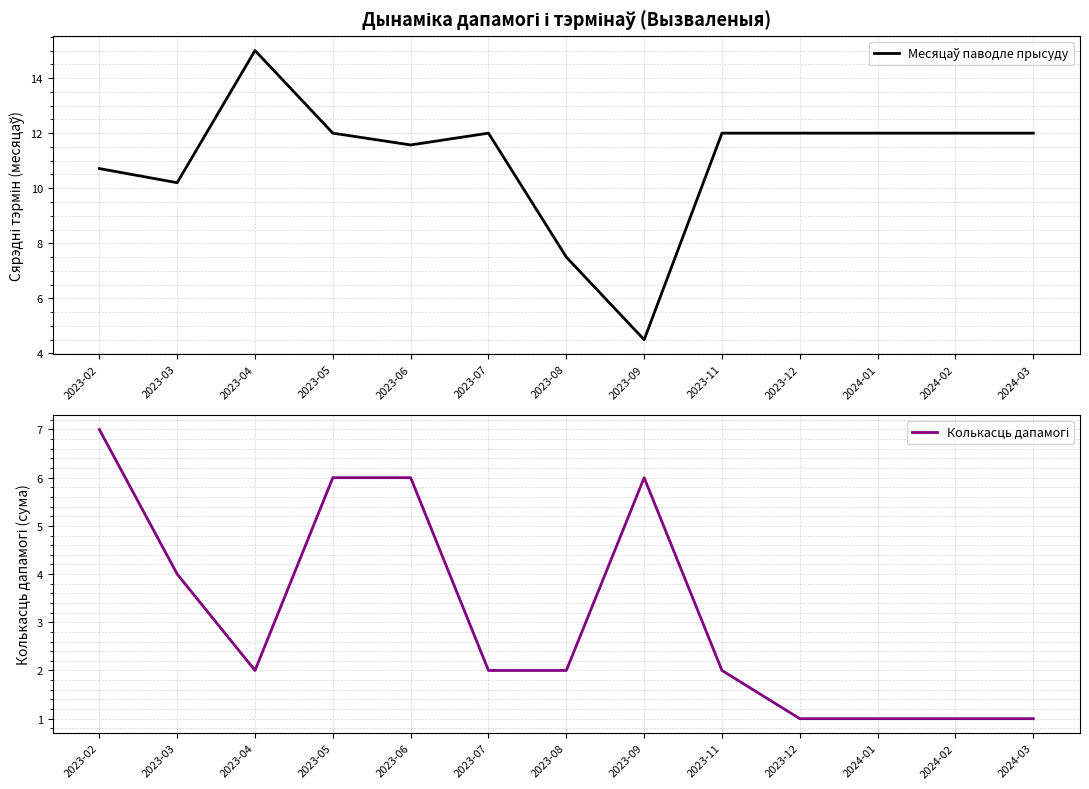

Reading left to right, extract all data points from this chart.

Месяцаў паводле прысуду: 10.7	10.2	15.0	12.0	11.6	12.0	7.5	4.5	12.0	12.0	12.0	12.0	12.0
Колькасць дапамогі: 7.0	4.0	2.0	6.0	6.0	2.0	2.0	6.0	2.0	1.0	1.0	1.0	1.0